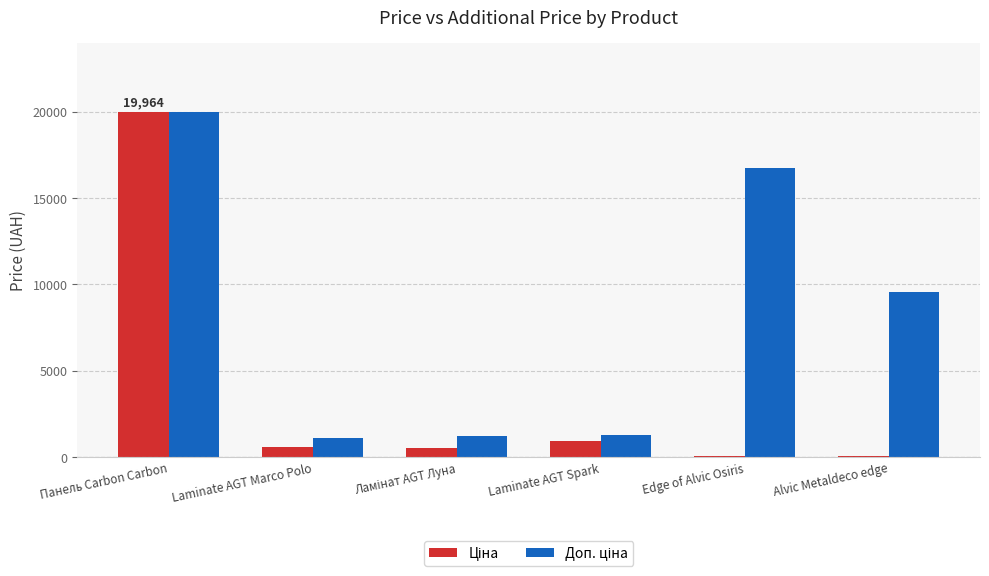

At which category is the sum across all series the highest?

Панель Carbon Carbon